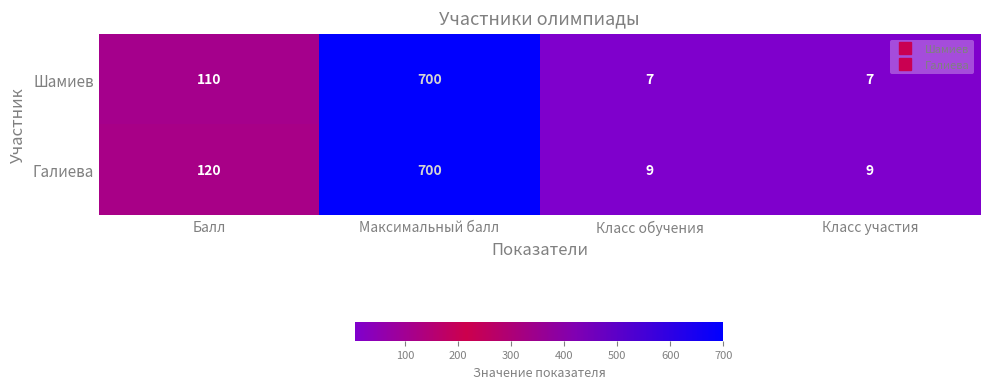

At which category does the chart reach its peak across all series?

Максимальный балл